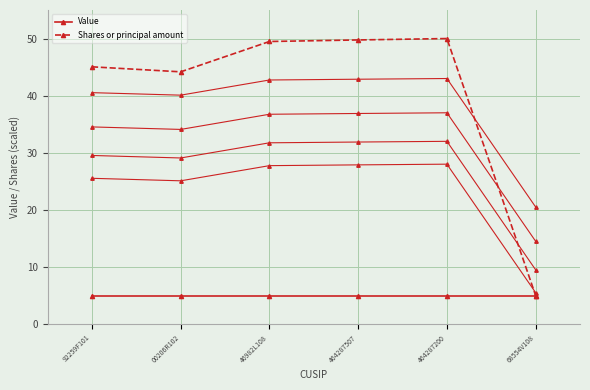

The value of Shares or principal amount at 464287200 is 50.0. True or false?

True